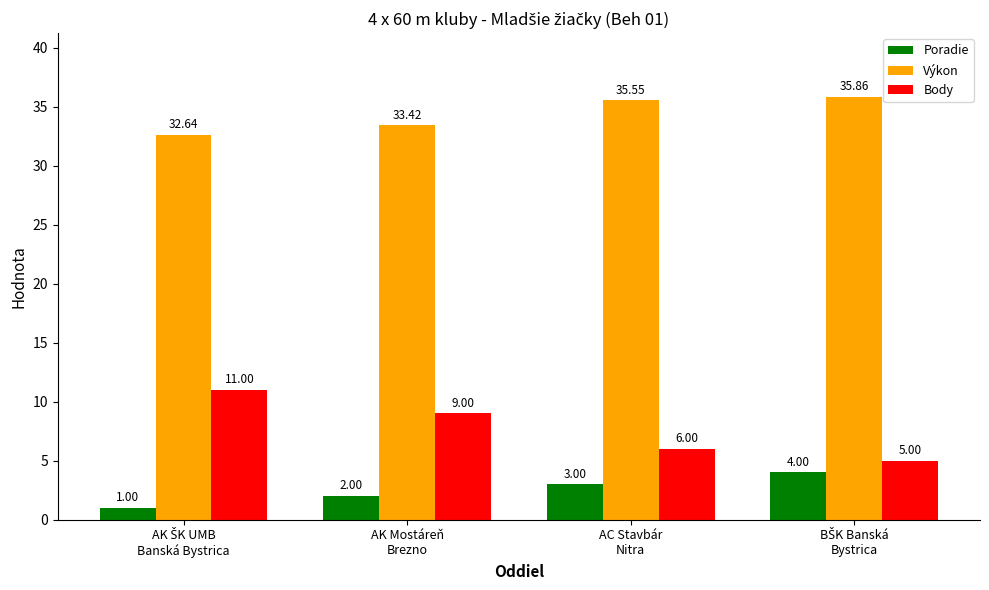

At which label is Body closest to 8?

AK Mostáreň
Brezno